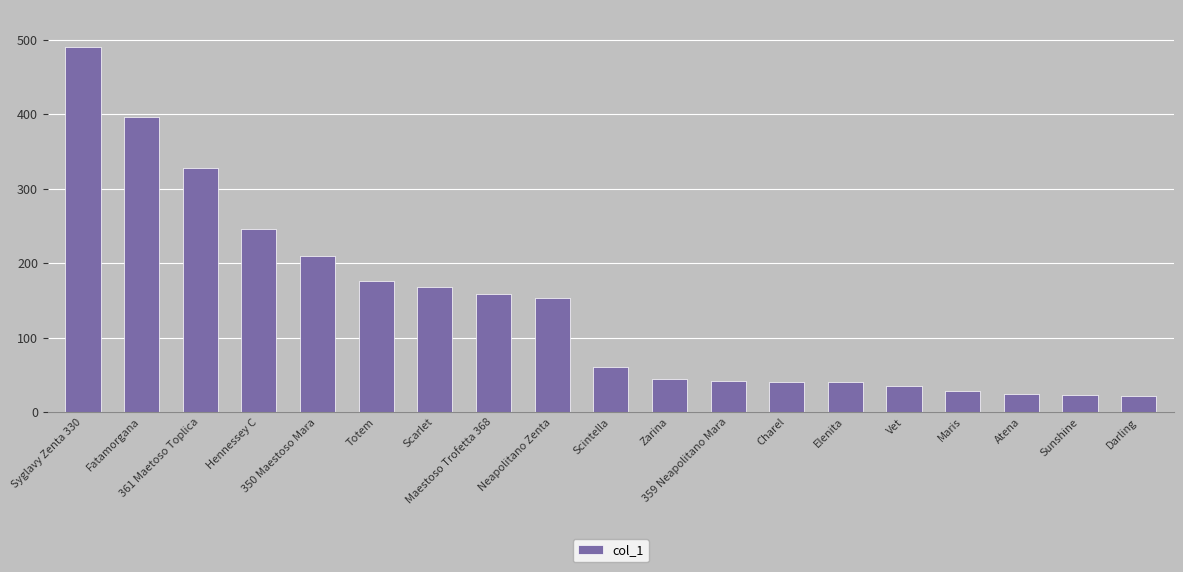

Does the chart contain stacked bars?

No